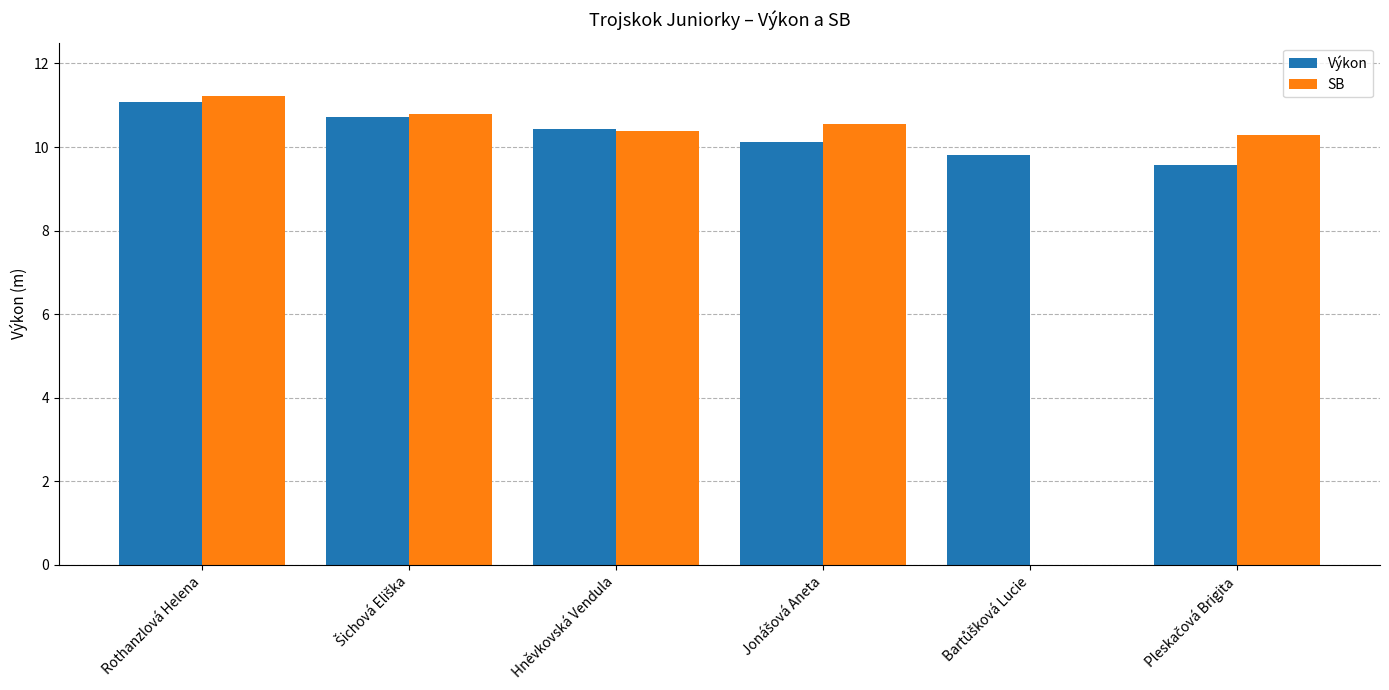

Is the value of Výkon at Rothanzlová Helena greater than the value of SB at Hněvkovská Vendula?

Yes